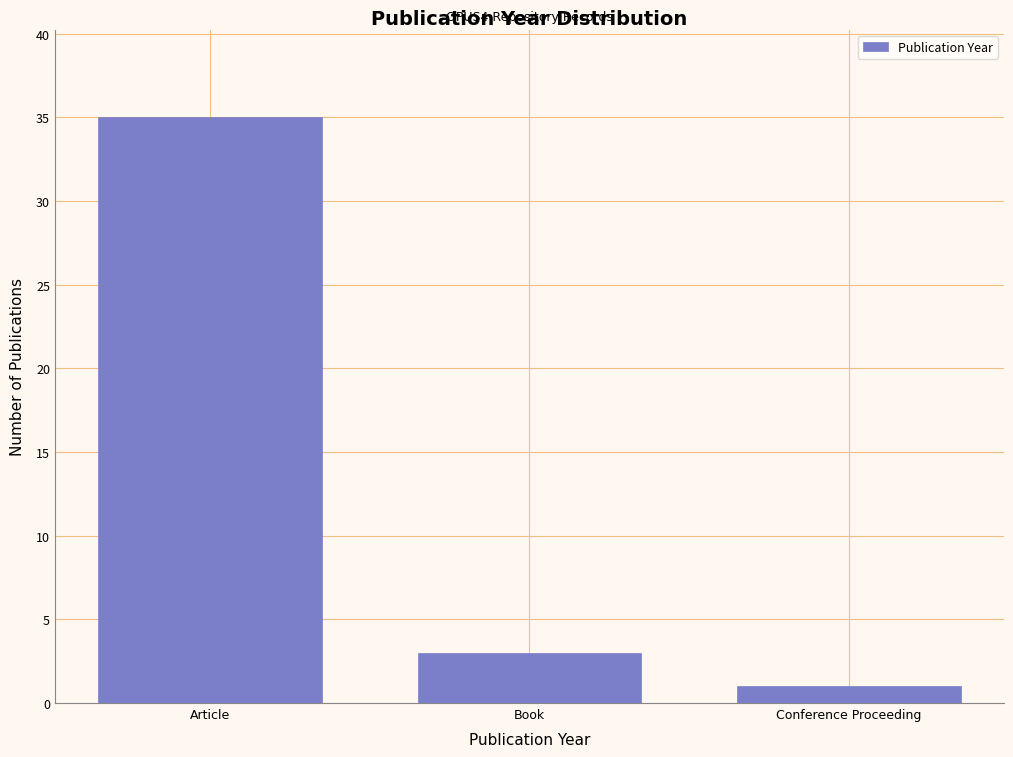

Reading left to right, extract all data points from this chart.

Article=35	Book=3	Conference Proceeding=1